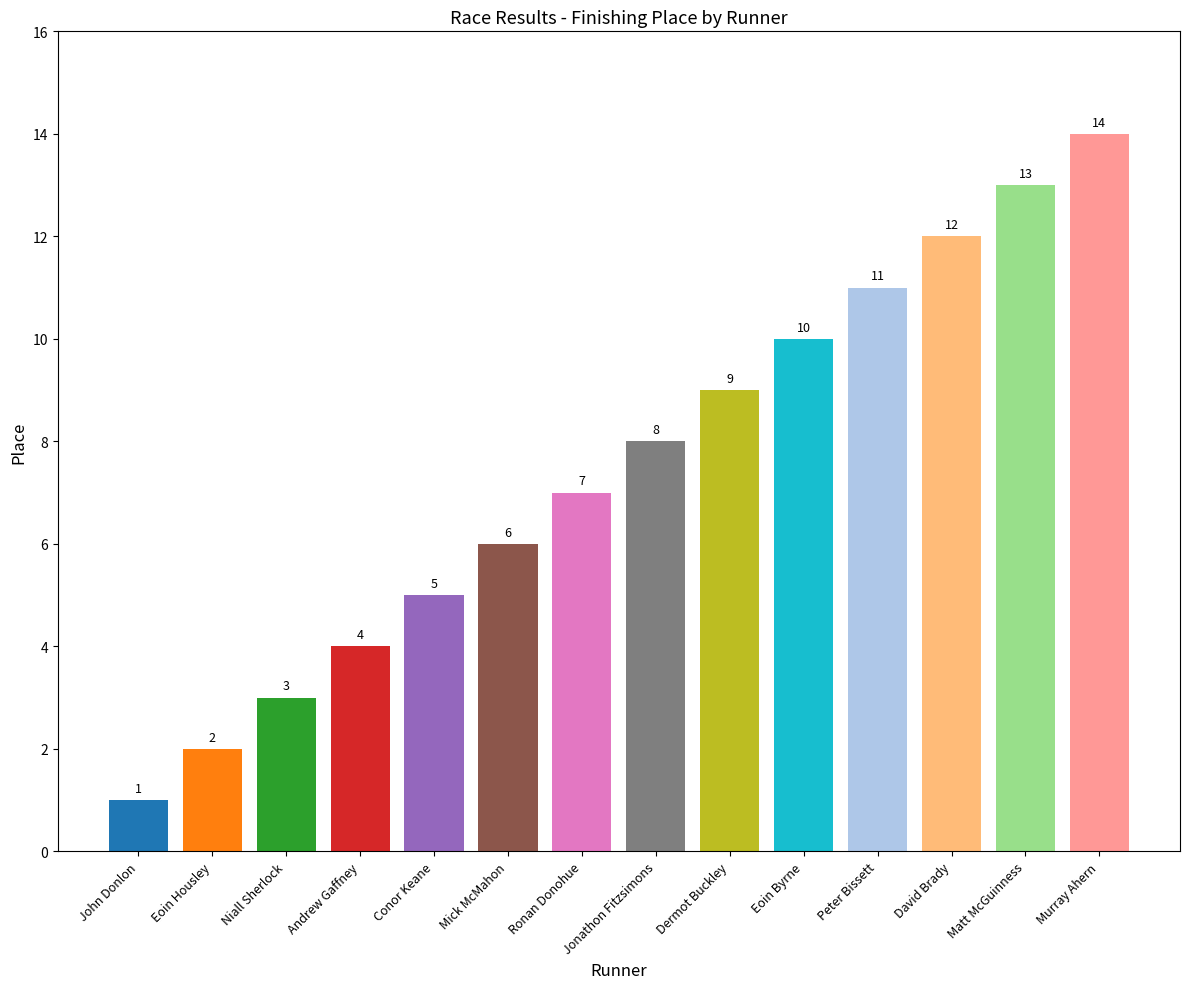

Reading left to right, transcribe all the data shown in this chart.

John Donlon=1	Eoin Housley=2	Niall Sherlock=3	Andrew Gaffney=4	Conor Keane=5	Mick McMahon=6	Ronan Donohue=7	Jonathon Fitzsimons=8	Dermot Buckley=9	Eoin Byrne=10	Peter Bissett=11	David Brady=12	Matt McGuinness=13	Murray Ahern=14